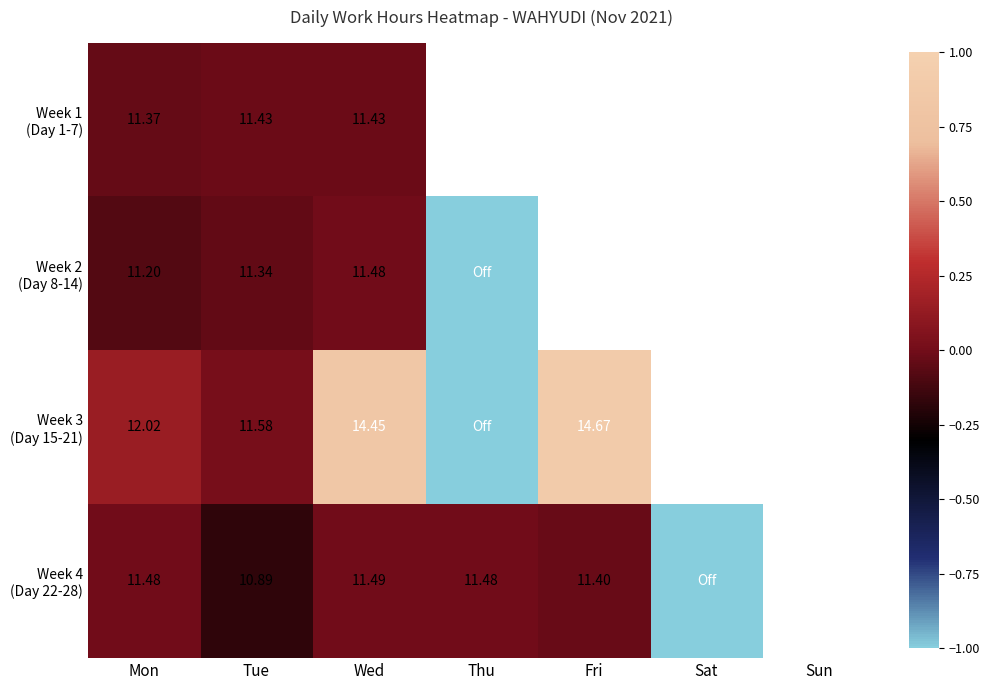

The Week 2 (Day 8-14) series shows -1.0 at Thu. True or false?

True